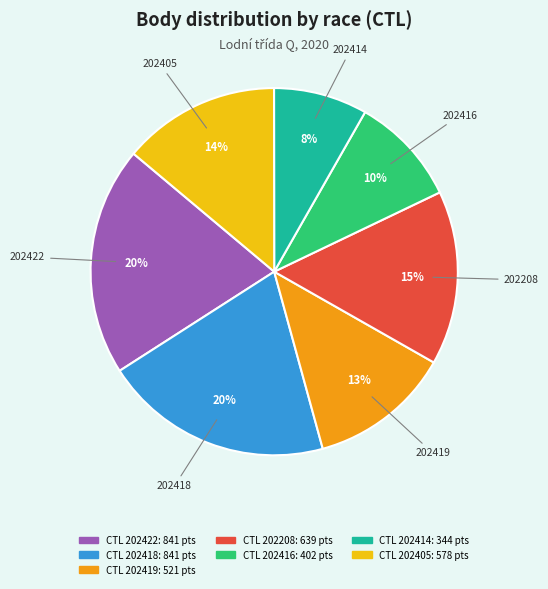

To the nearest percent, what is the average slice percentage?

14%